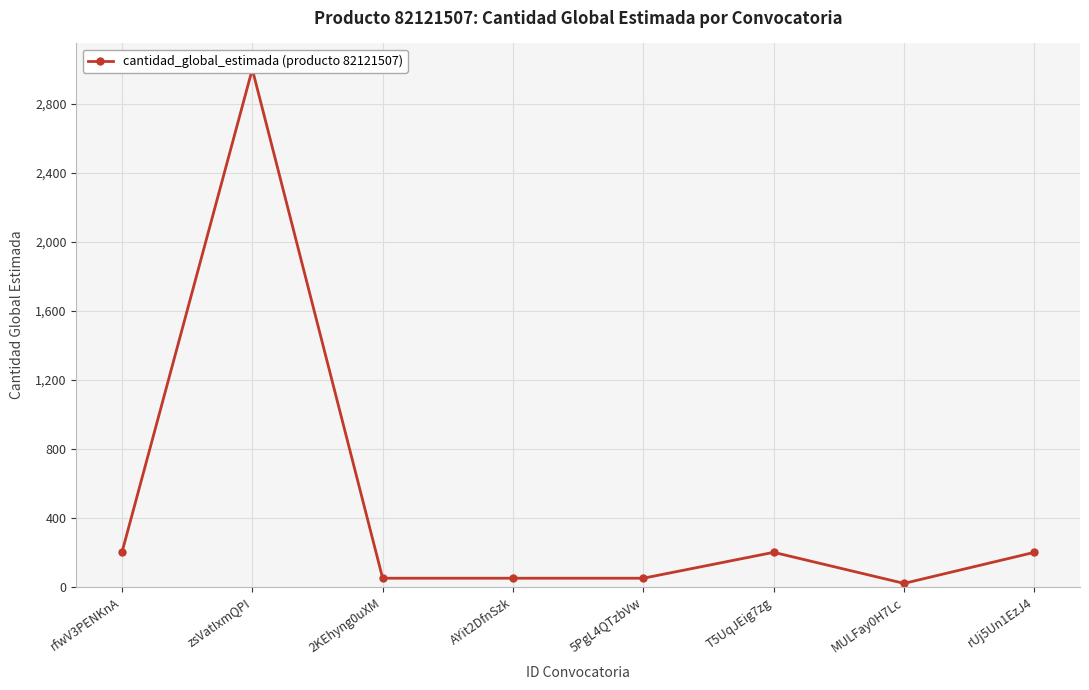

Is it true that the value at T5UqJEig7zg is 75?

False